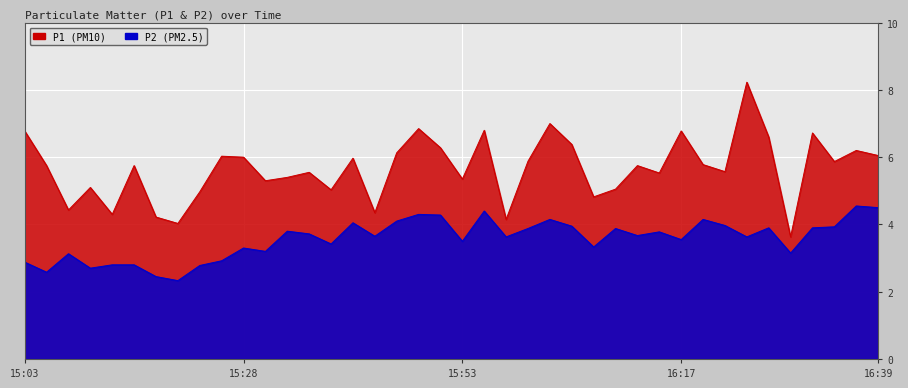

Between 15:23 and 15:18, which is larger?

15:23